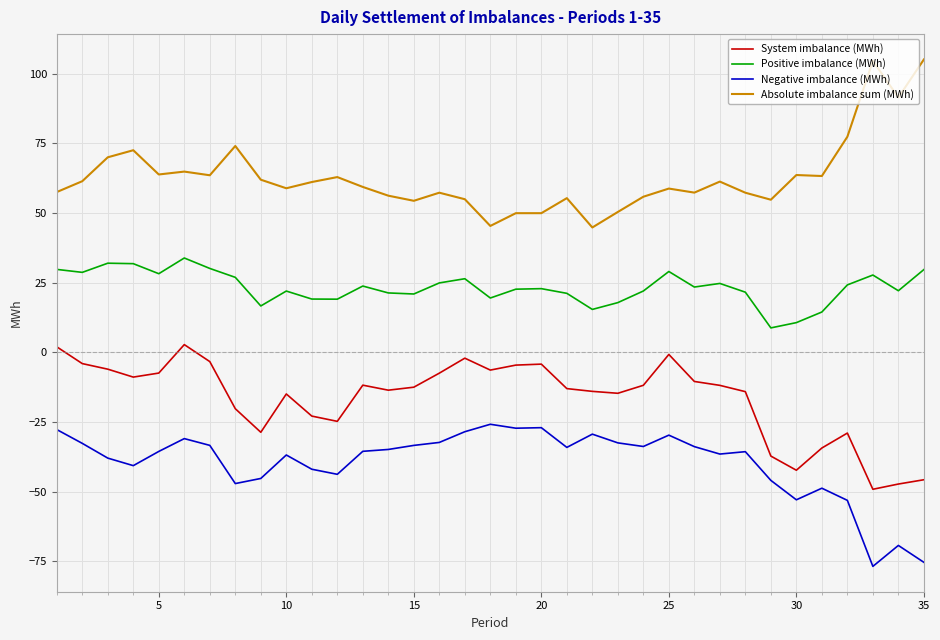

Which series has the largest total across all categories?

Absolute imbalance sum (MWh)